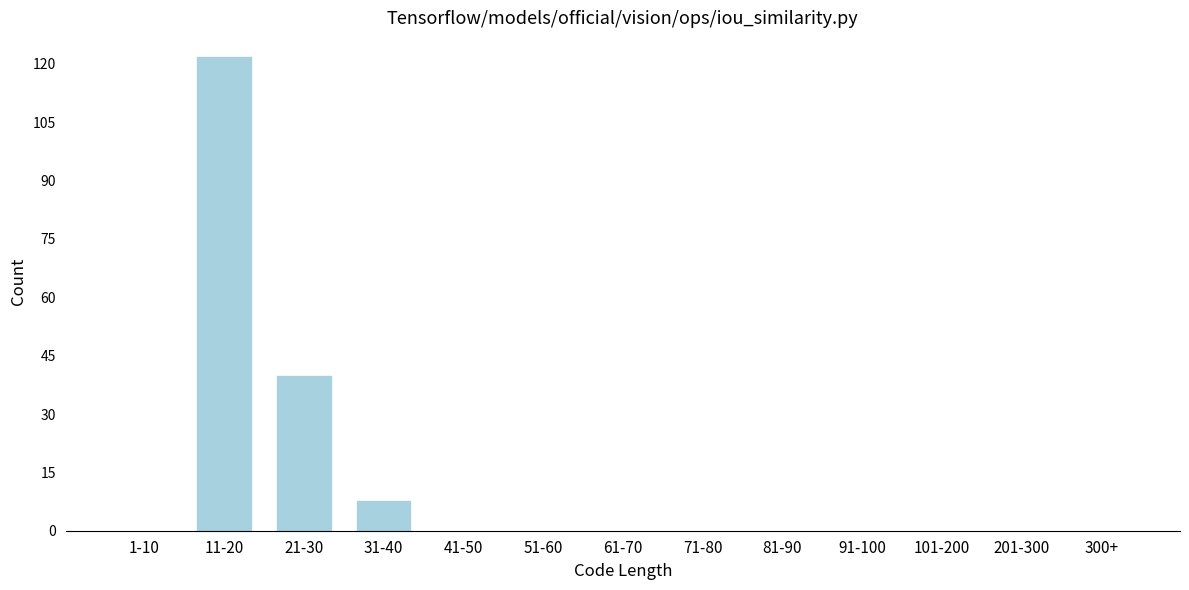

Reading right to left, list all the values displayed in this chart.

300+=0	201-300=0	101-200=0	91-100=0	81-90=0	71-80=0	61-70=0	51-60=0	41-50=0	31-40=8	21-30=40	11-20=122	1-10=0